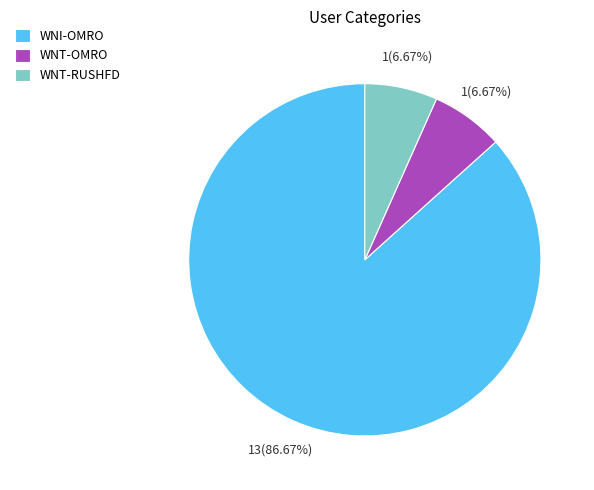

To the nearest percent, what percentage of the pie is WNI-OMRO?

87%